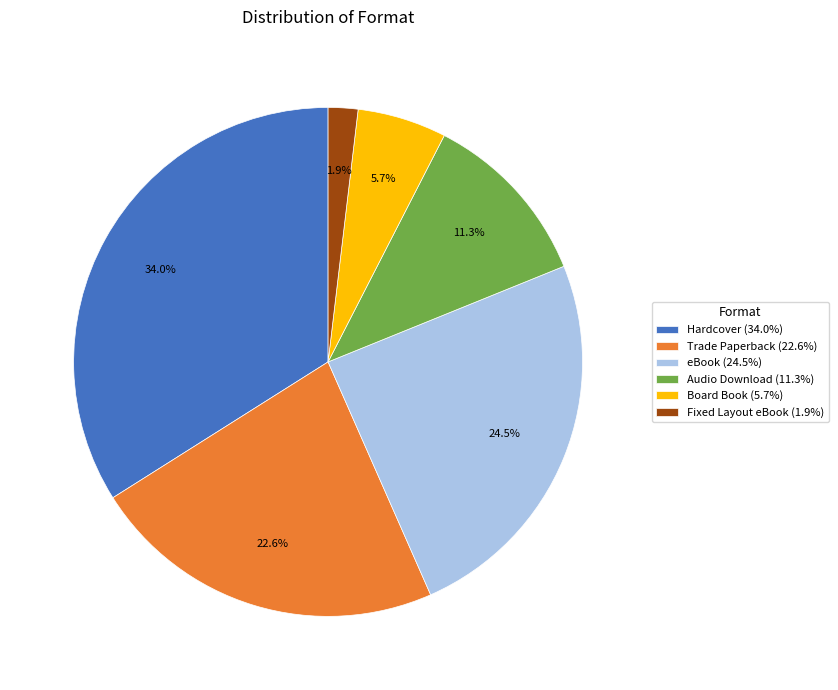

Between Hardcover and Audio Download, which is larger?

Hardcover